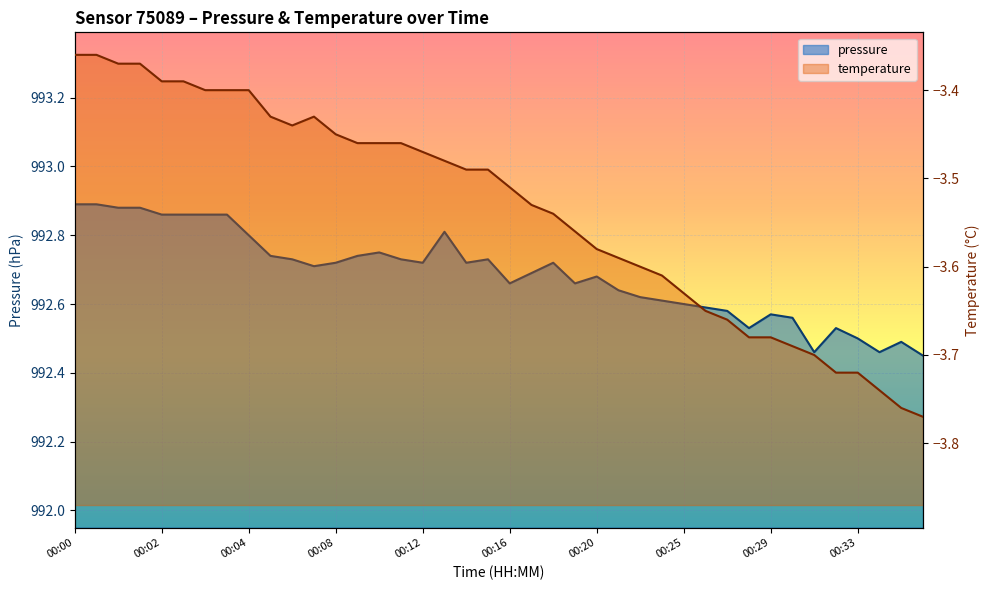

Is the value of temperature at 00:33 greater than the value of pressure at 00:25?

No